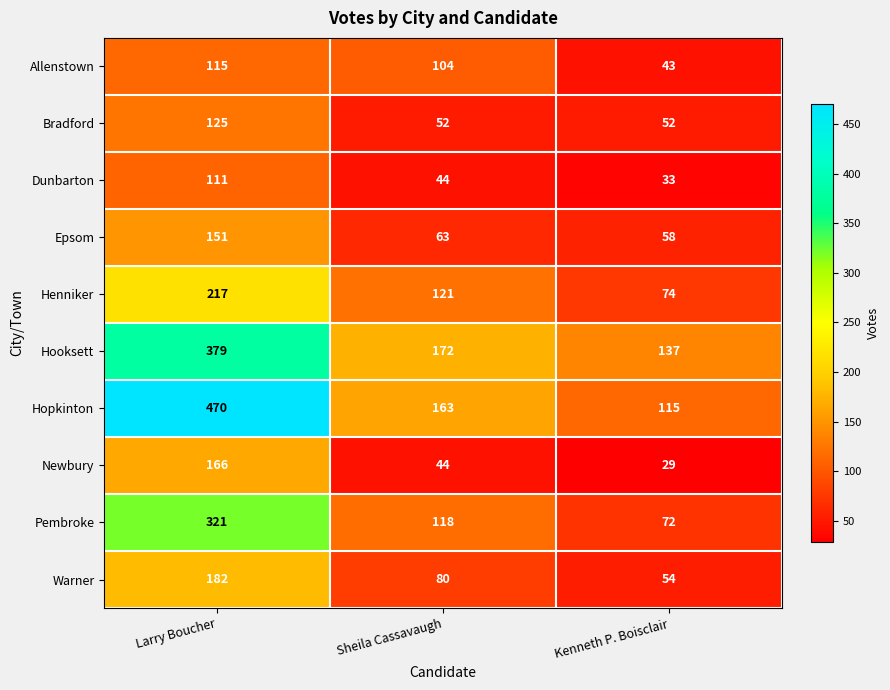

Which series has the widest spread of values?

Hopkinton